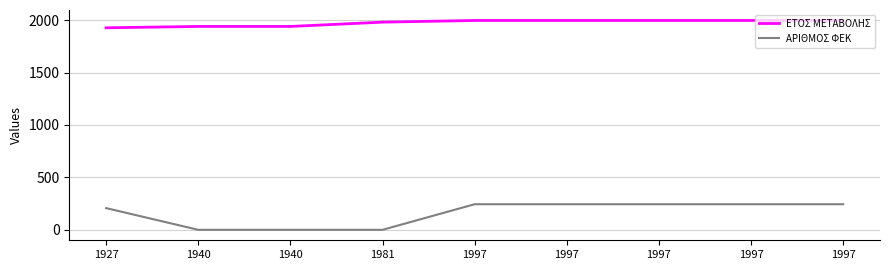

What is the value of the ΕΤΟΣ ΜΕΤΑΒΟΛΗΣ point at the 9th from the left?

1997